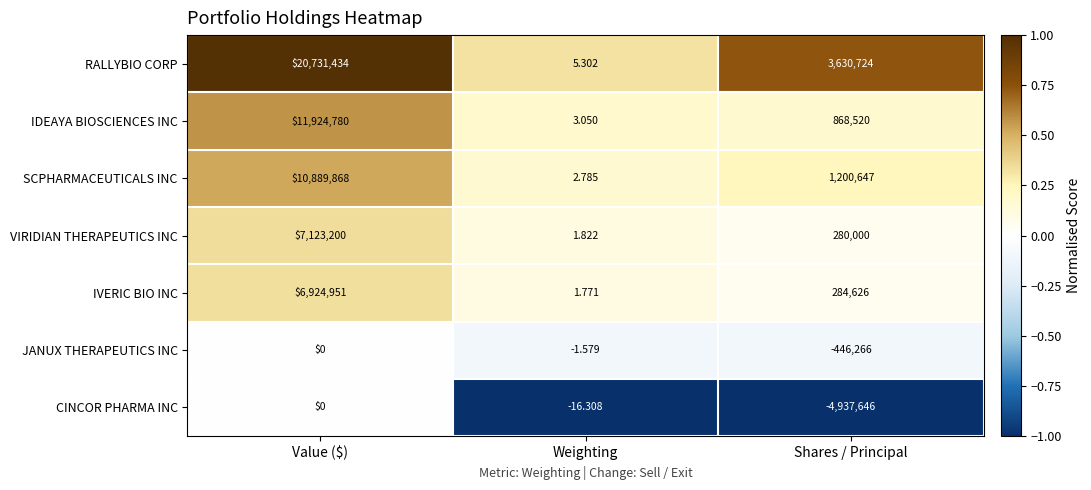

Where is IDEAYA BIOSCIENCES INC nearest to the value 5962391?

Shares / Principal